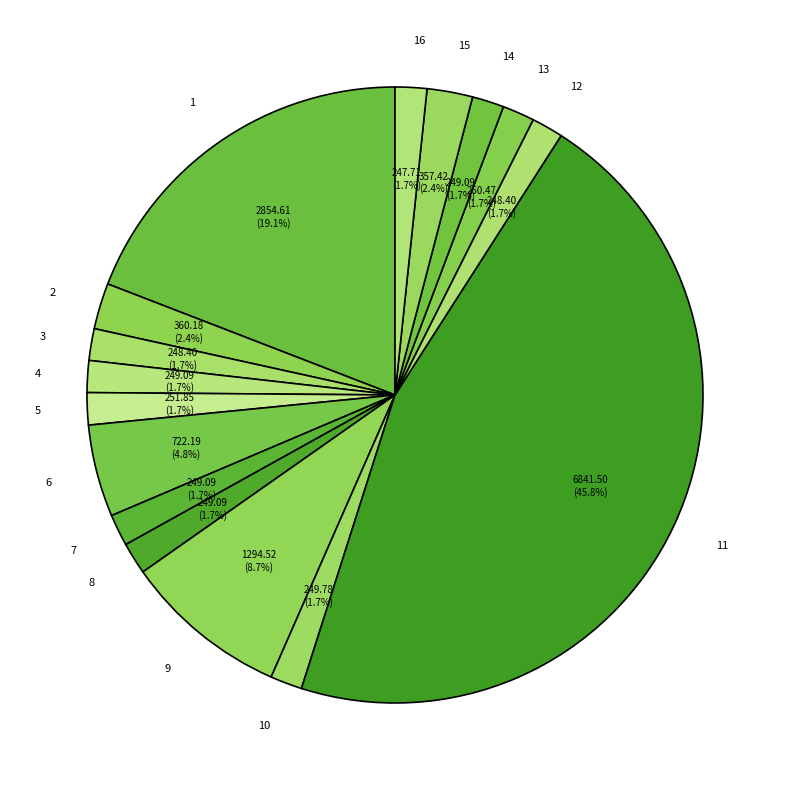

What percentage is the 9 slice, to the nearest percent?

9%